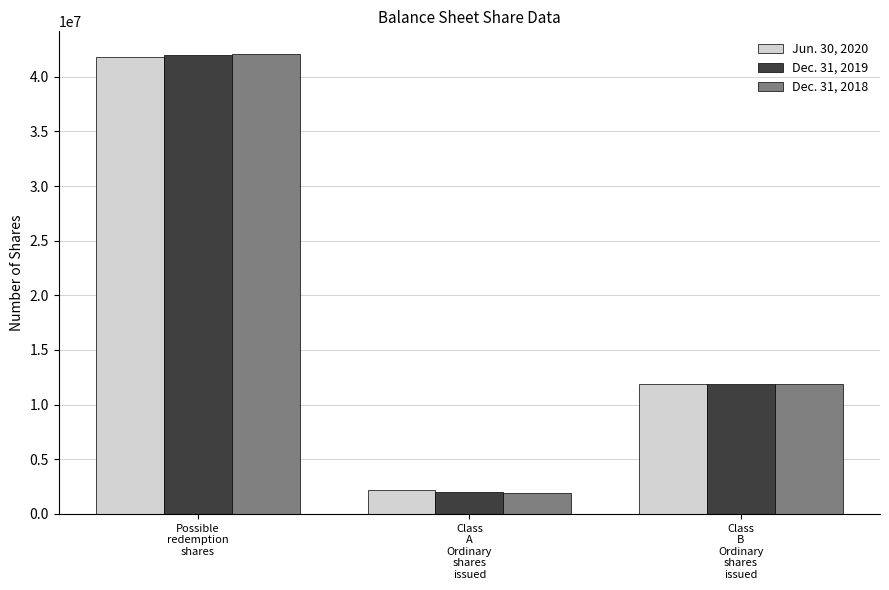

Rank the categories by Jun. 30, 2020 value from highest to lowest.

Possible
redemption
shares, Class
B
Ordinary
shares
issued, Class
A
Ordinary
shares
issued